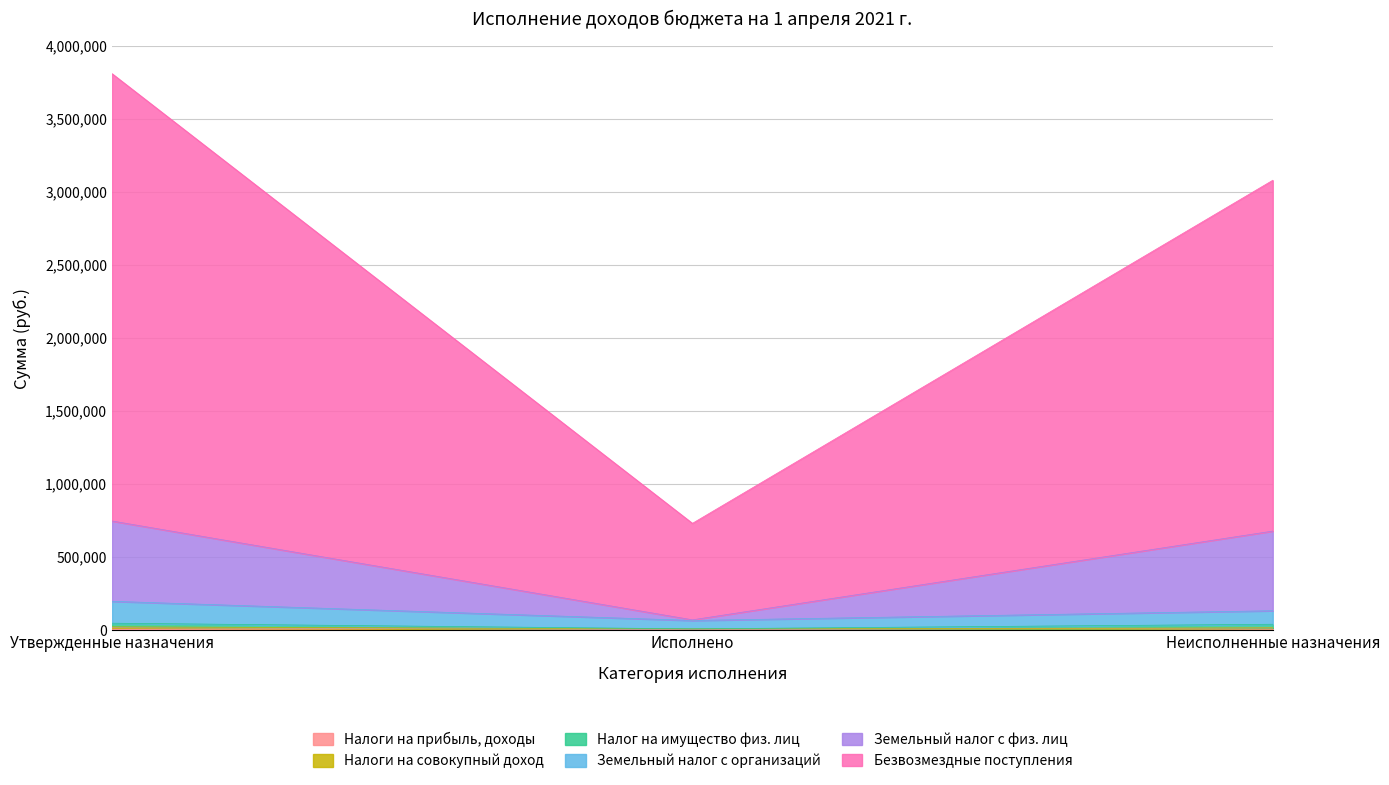

True or false: Безвозмездные поступления has a value of 349831.5 at Исполнено.

False